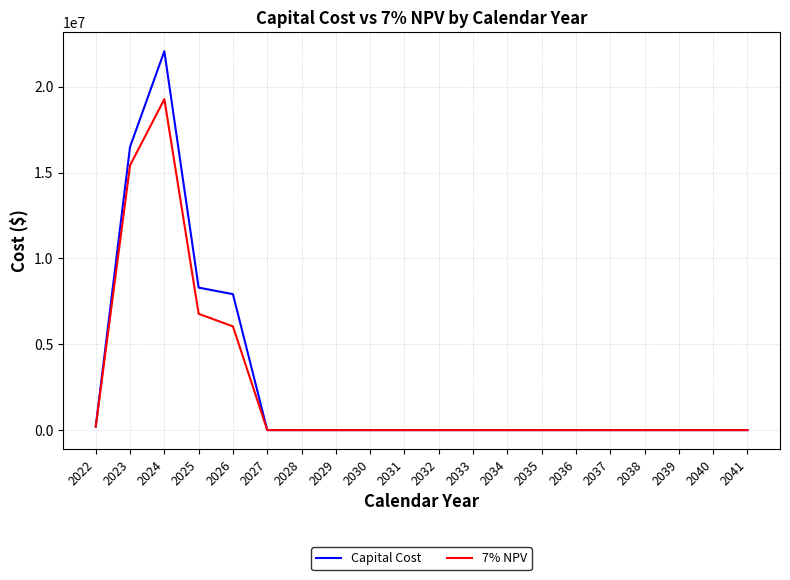

Reading left to right, transcribe all the data shown in this chart.

Capital Cost: 210000.0	16500000.0	22070000.0	8300000.0	7920000.0	0.0	0.0	0.0	0.0	0.0	0.0	0.0	0.0	0.0	0.0	0.0	0.0	0.0	0.0	0.0
7% NPV: 210000.0	15420560.7	19276792.7	6775272.4	6042130.1	0.0	0.0	0.0	0.0	0.0	0.0	0.0	0.0	0.0	0.0	0.0	0.0	0.0	0.0	0.0